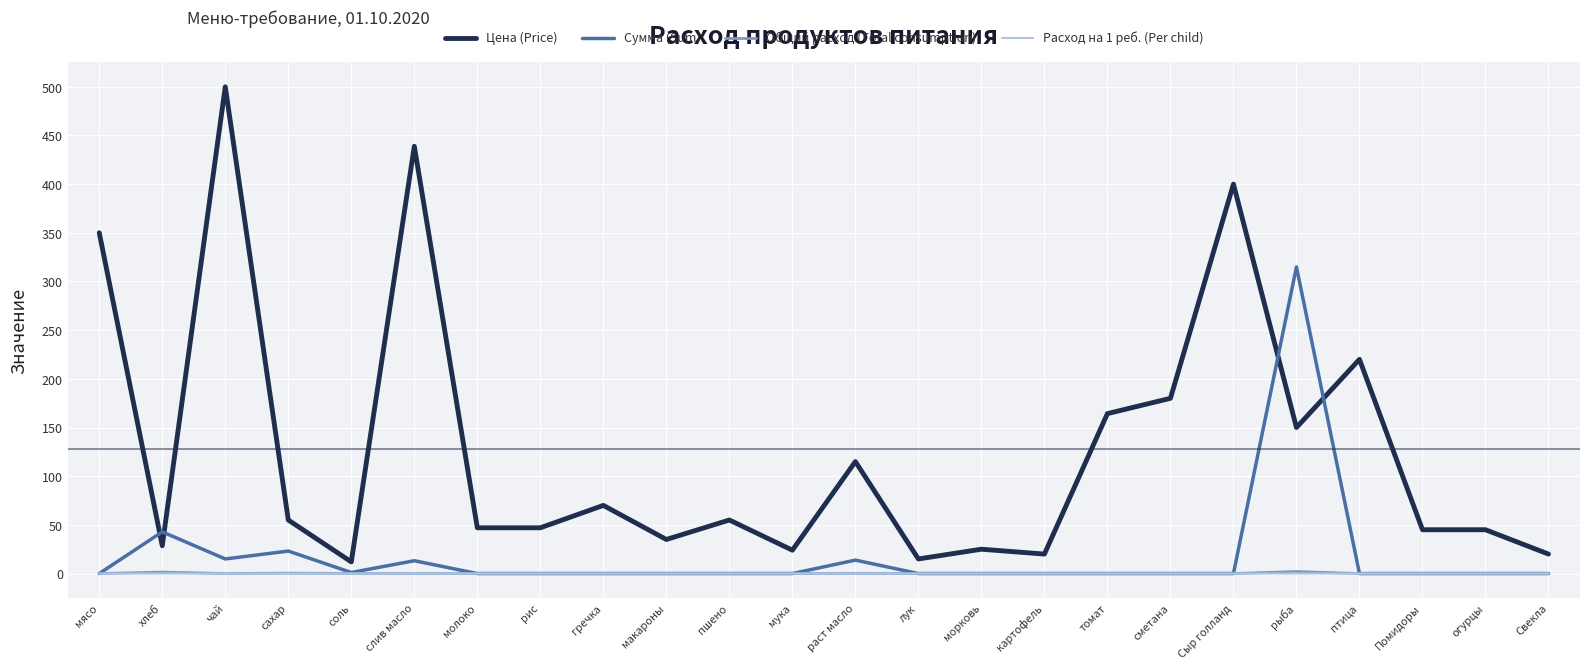

Between раст масло and картофель, which series saw the biggest shift?

Цена (Price)